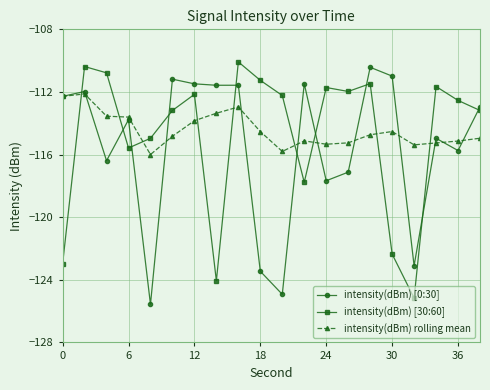

True or false: intensity(dBm) rolling mean has more than 1 points higher than both neighbors.

True